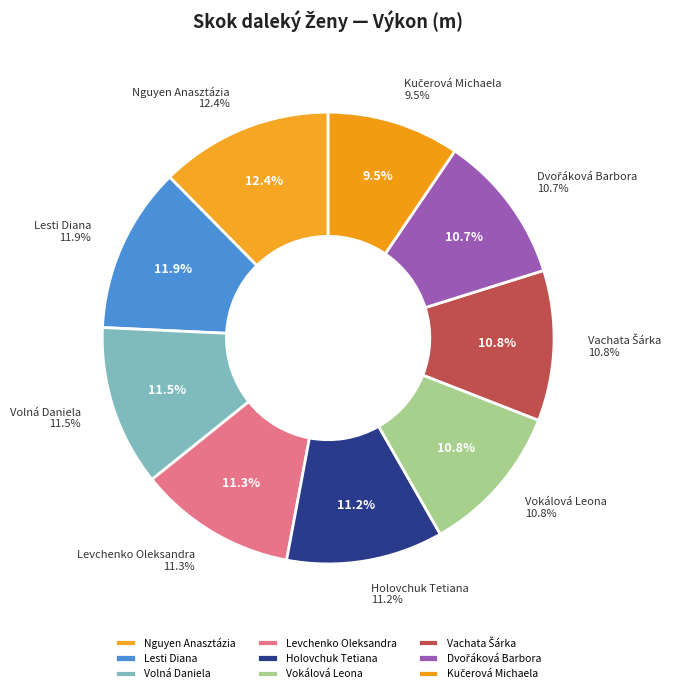

Which category has the smallest portion of the pie?

Kučerová Michaela